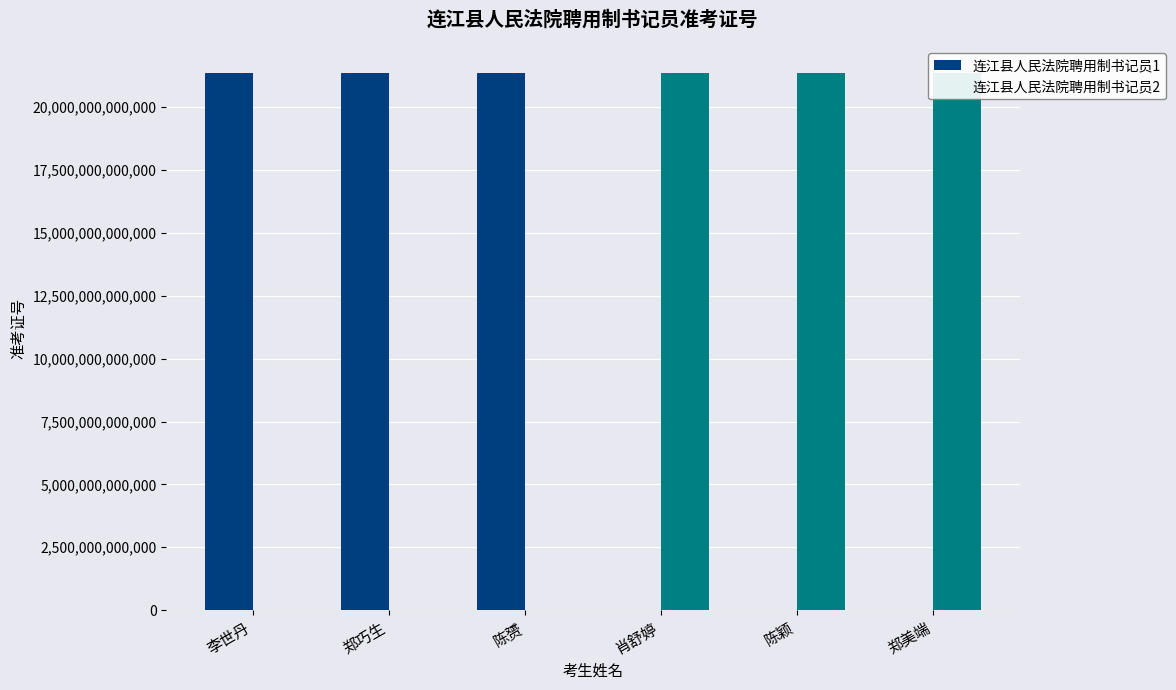

Rank the series by their average value, from highest to lowest.

连江县人民法院聘用制书记员1, 连江县人民法院聘用制书记员2